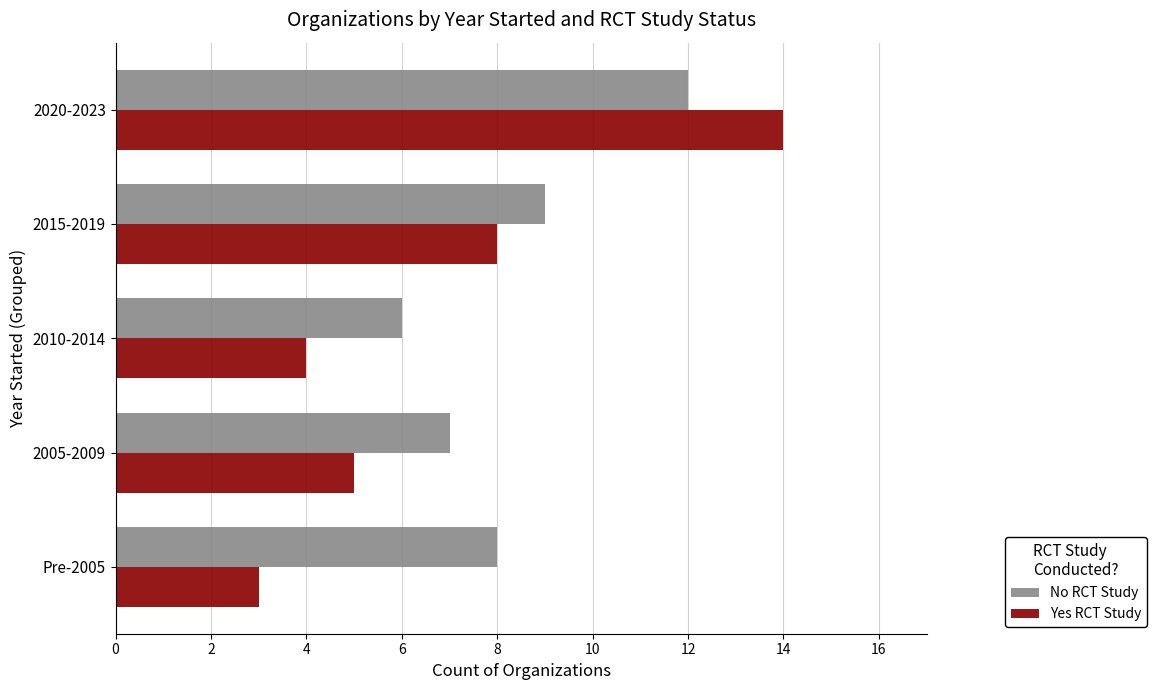

Which series has the widest spread of values?

Yes RCT Study